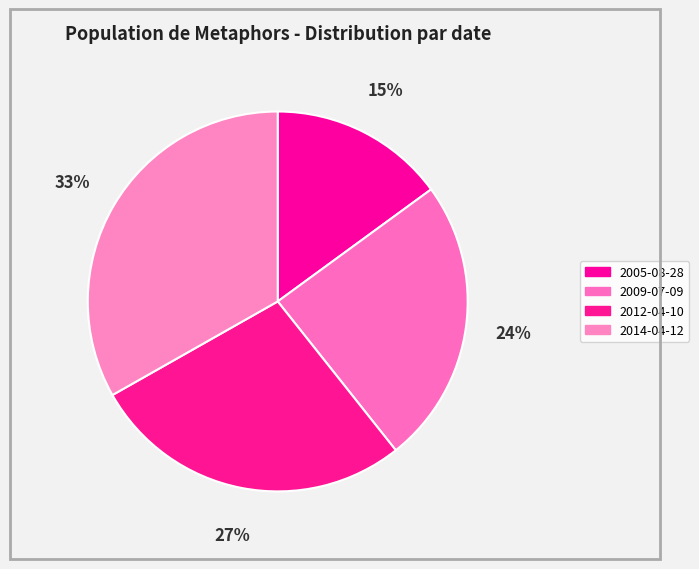

How many slices are in this pie chart?

4